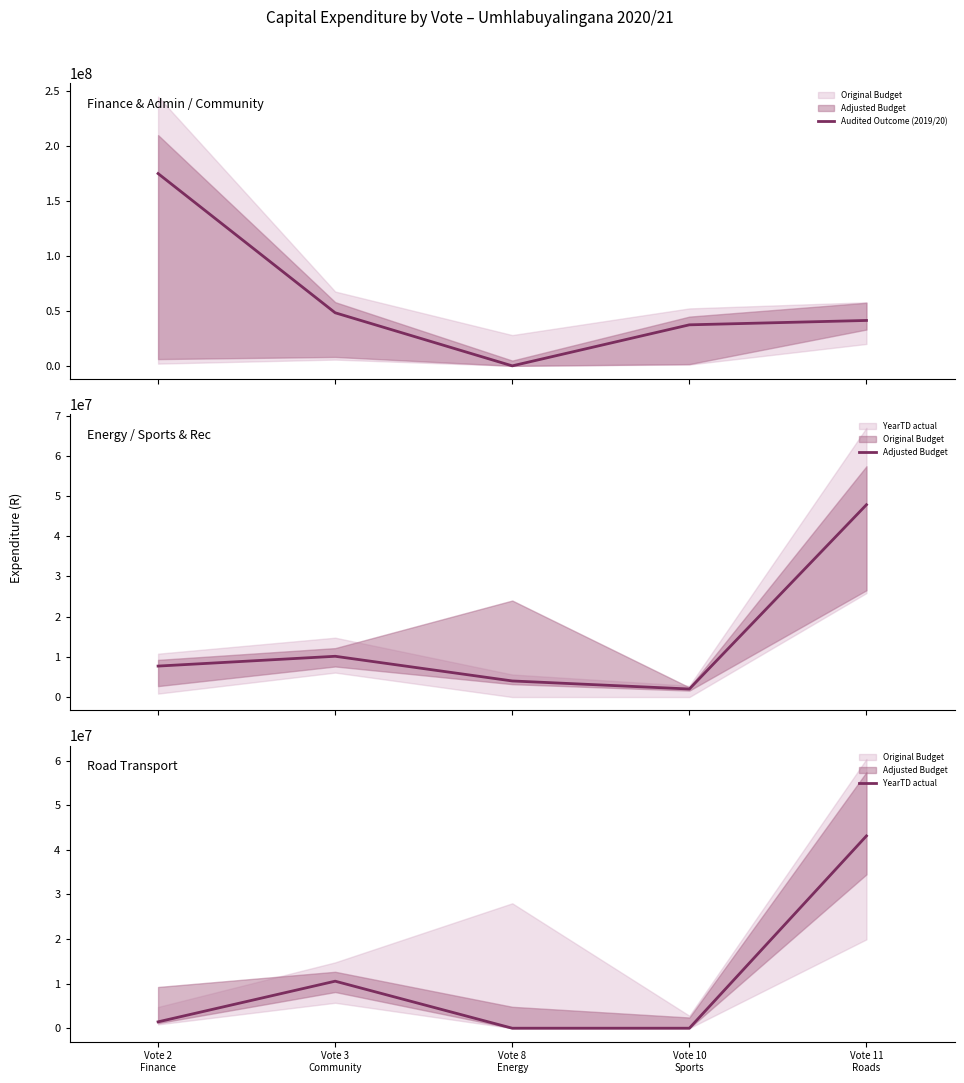

The YearTD actual series shows 10541569.7 at Vote 3
Community. True or false?

True